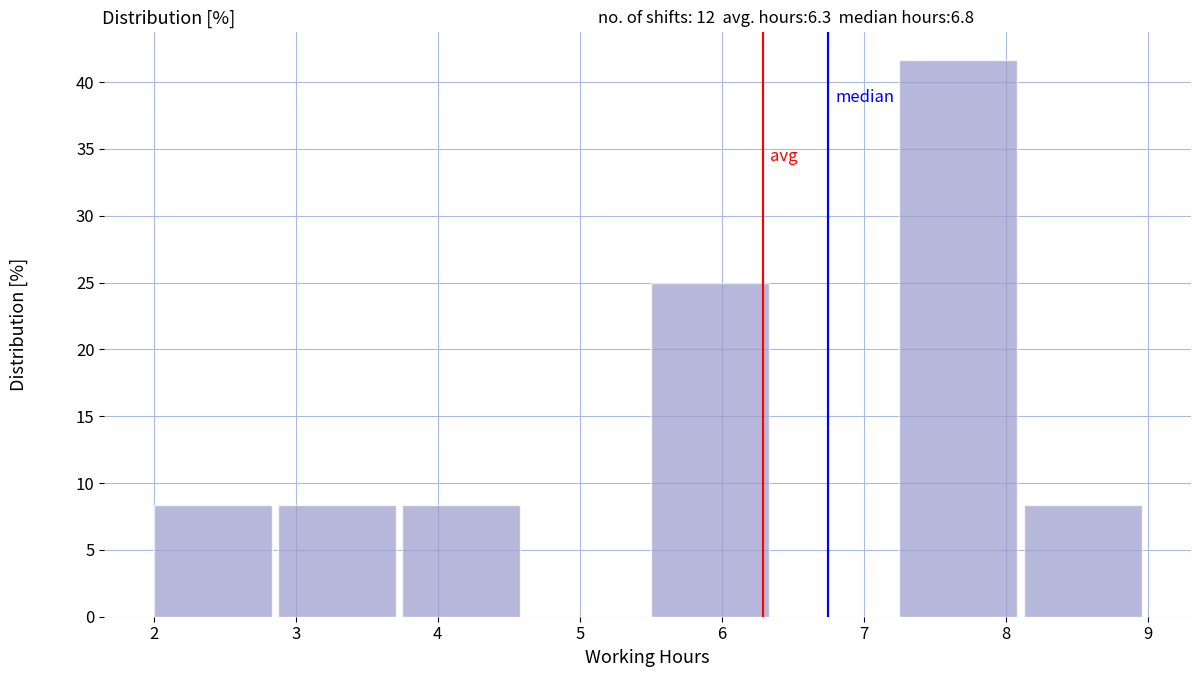

What is the height of the bar covering 7.3 to 8.1 on the x-axis? Neither the bar edges nor the heights are printed on the chart, so give them approximately, as read against the axes.

41.5